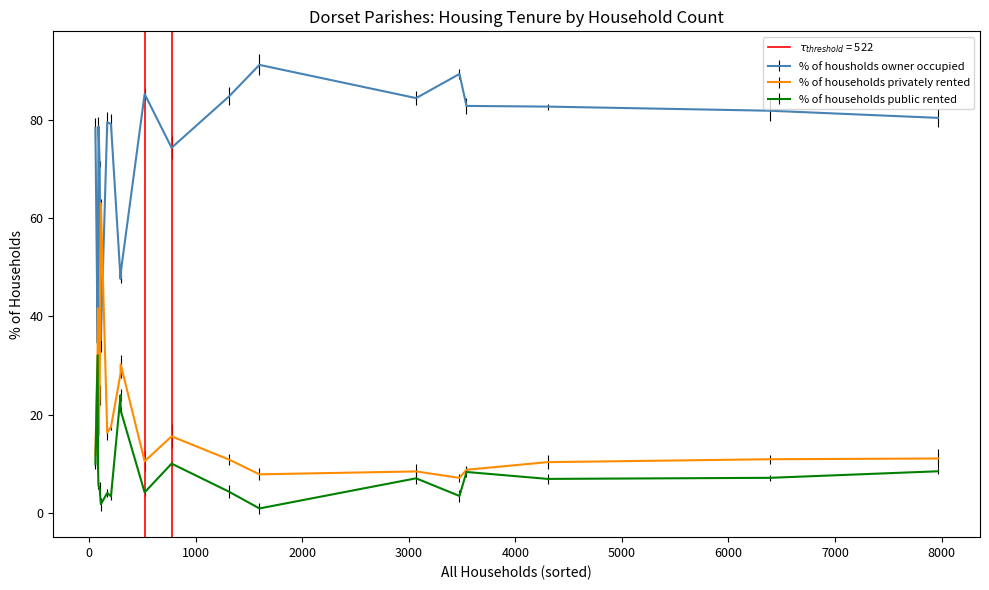

How many categories are shown in the chart?

20